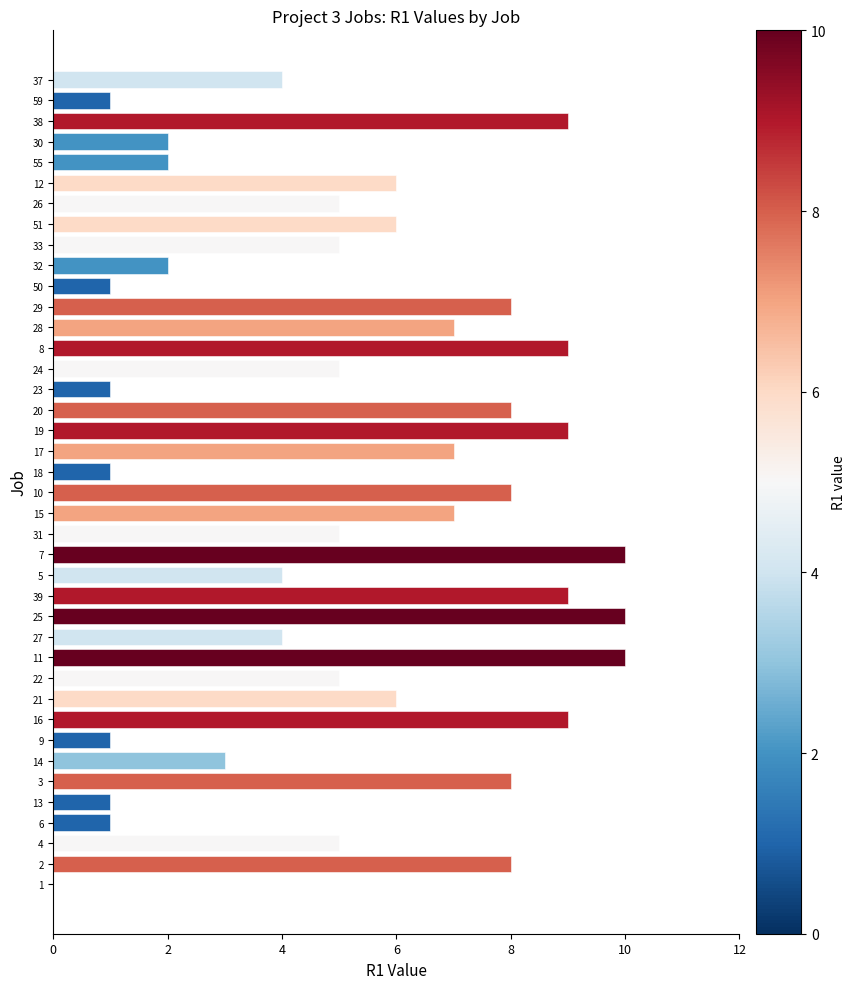

Which has a higher value, 30 or 50?

30